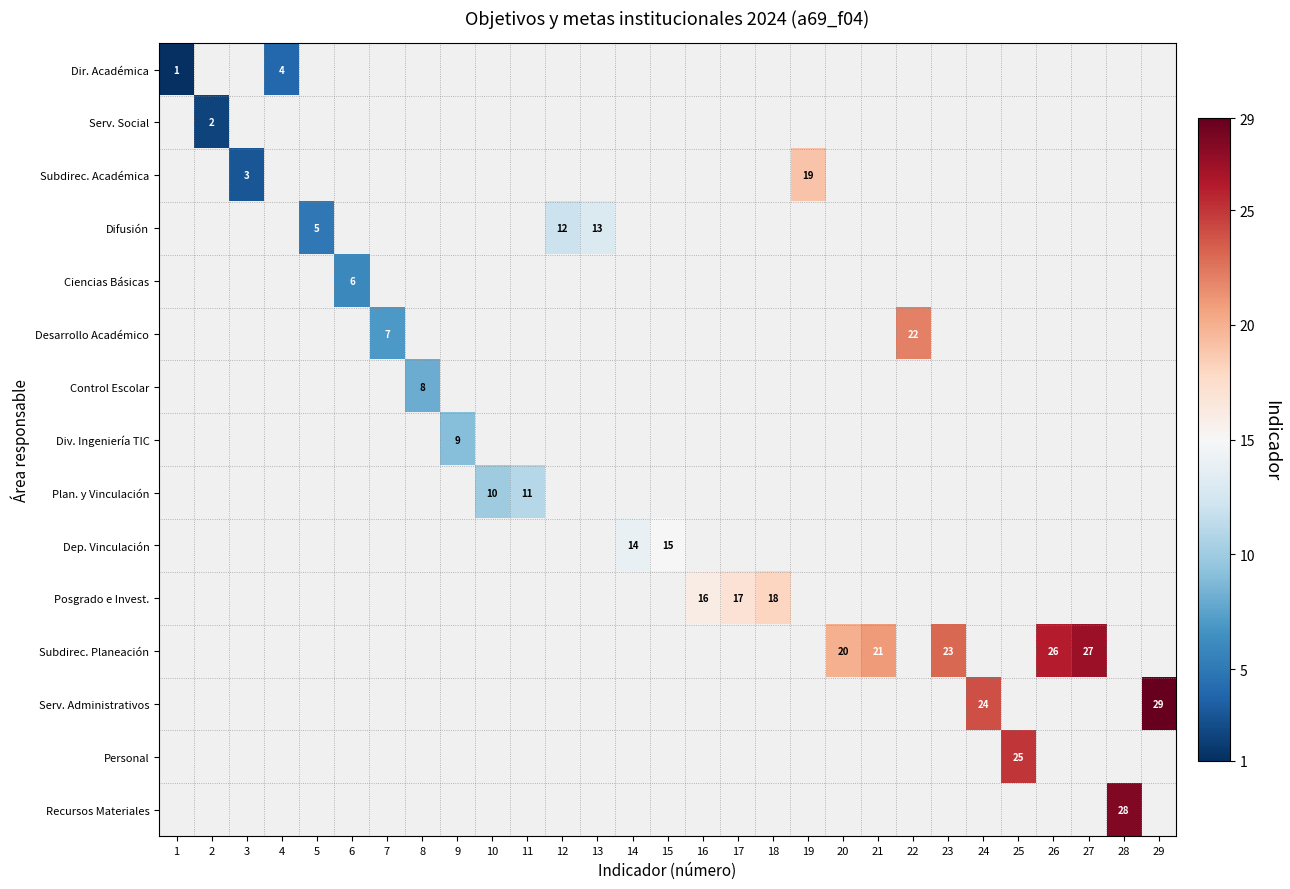

How many distinct data groups are displayed?

15